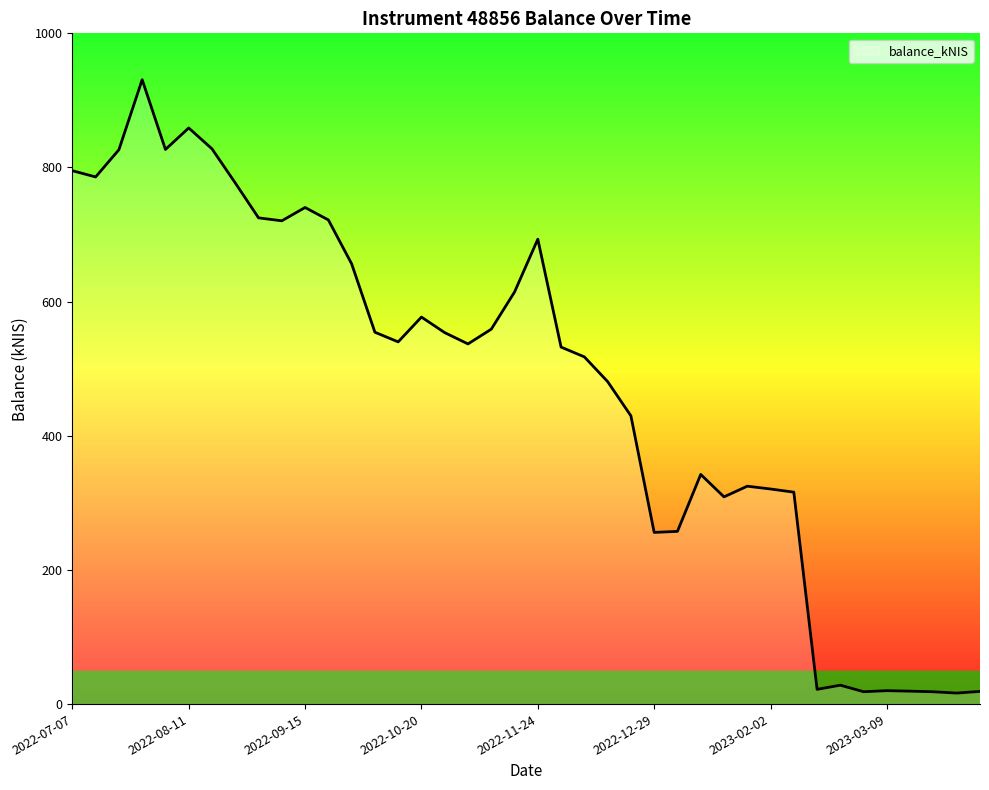

What is the difference between the maximum and minimum values?

914.5